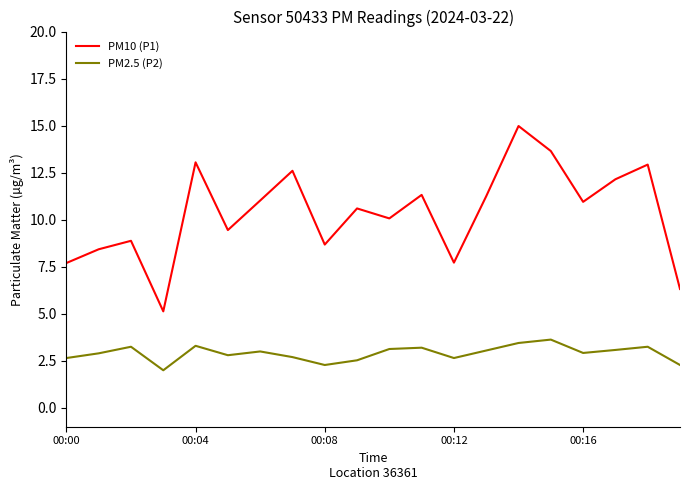

Rank the series by their average value, from highest to lowest.

PM10 (P1), PM2.5 (P2)